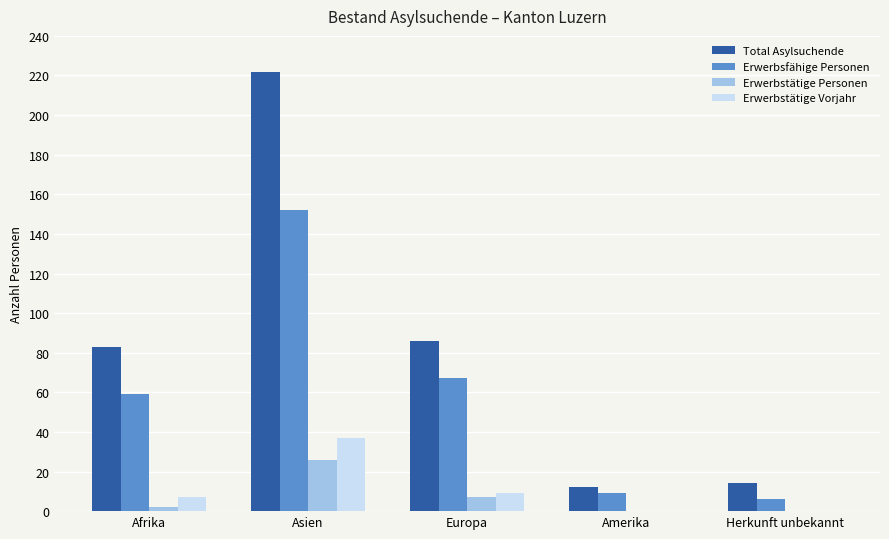

At which label is Total Asylsuchende closest to 117?

Europa